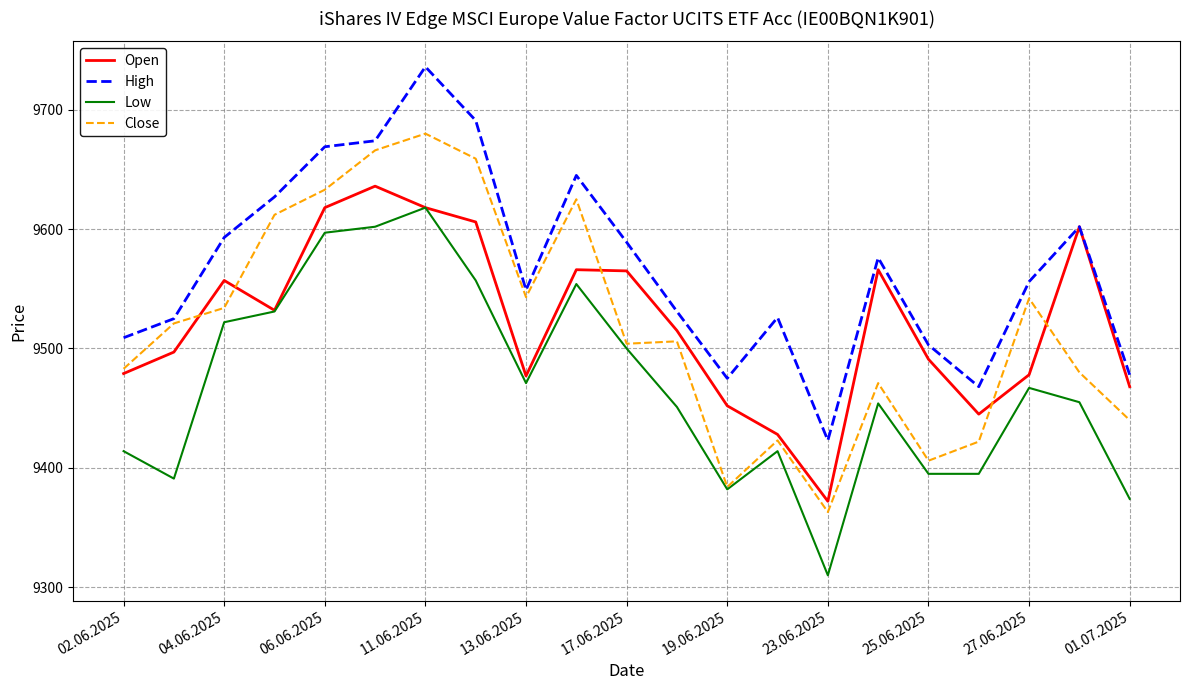

Which series has the largest total across all categories?

High